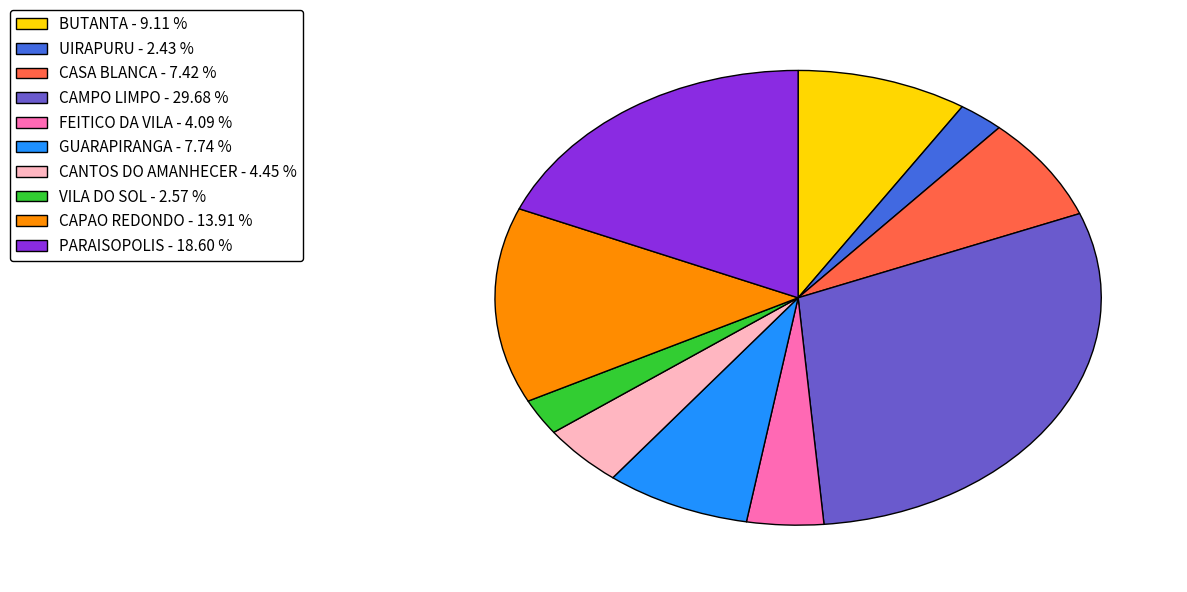

Which has a higher value, BUTANTA - 9.11 % or VILA DO SOL - 2.57 %?

BUTANTA - 9.11 %